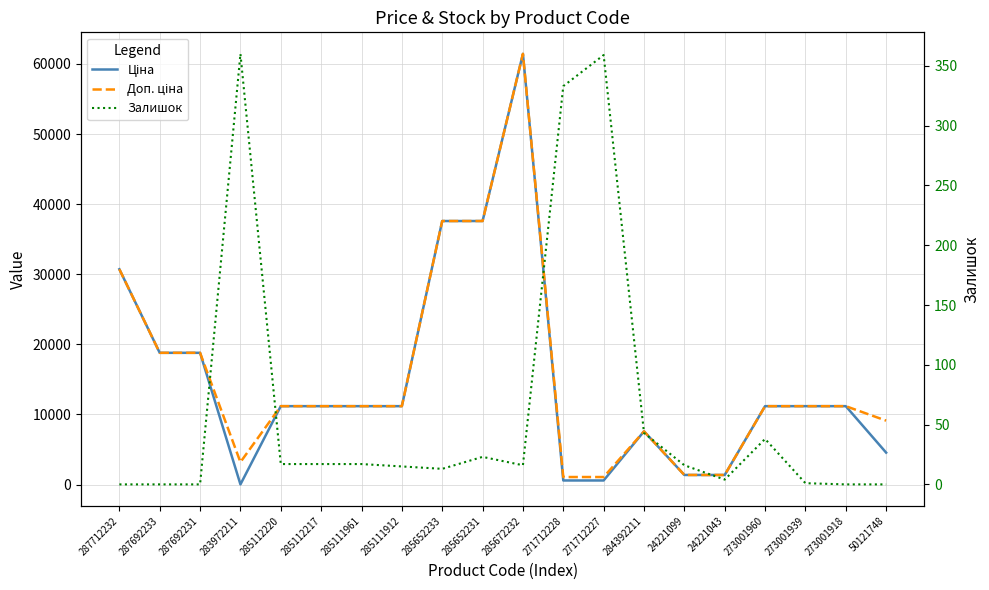

Which series has the largest total across all categories?

Доп. ціна